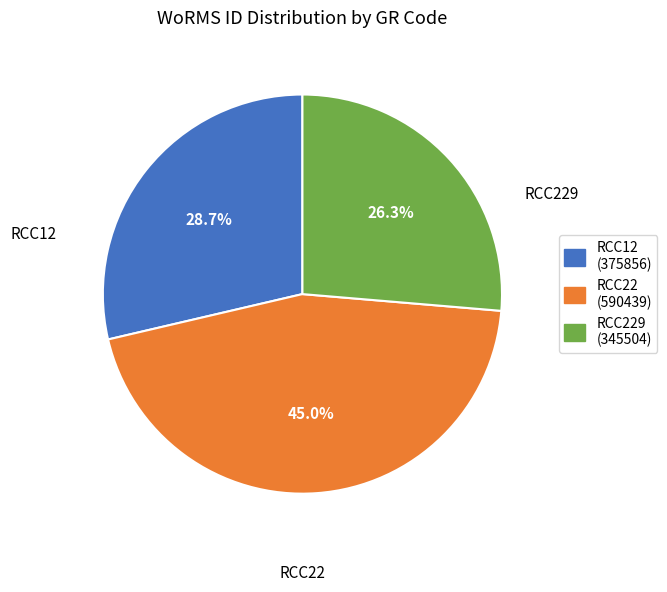

Is there any slice that represents more than half of the pie?

No